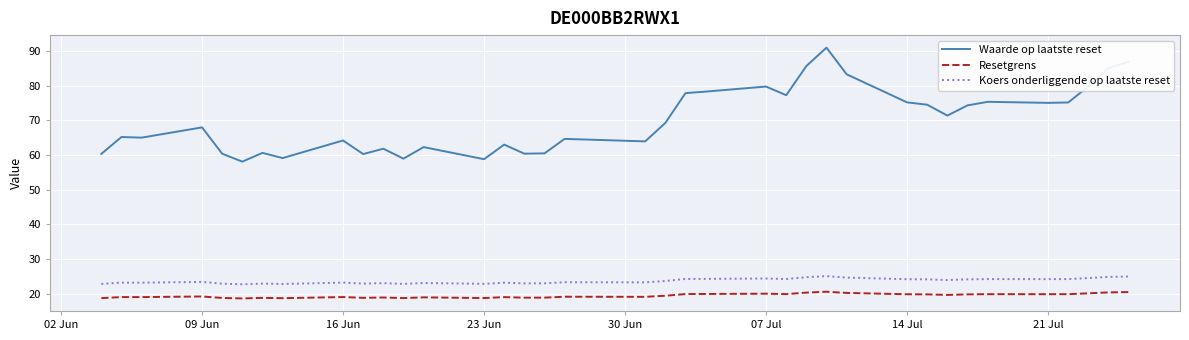

What is the maximum value shown in the chart?

91.0